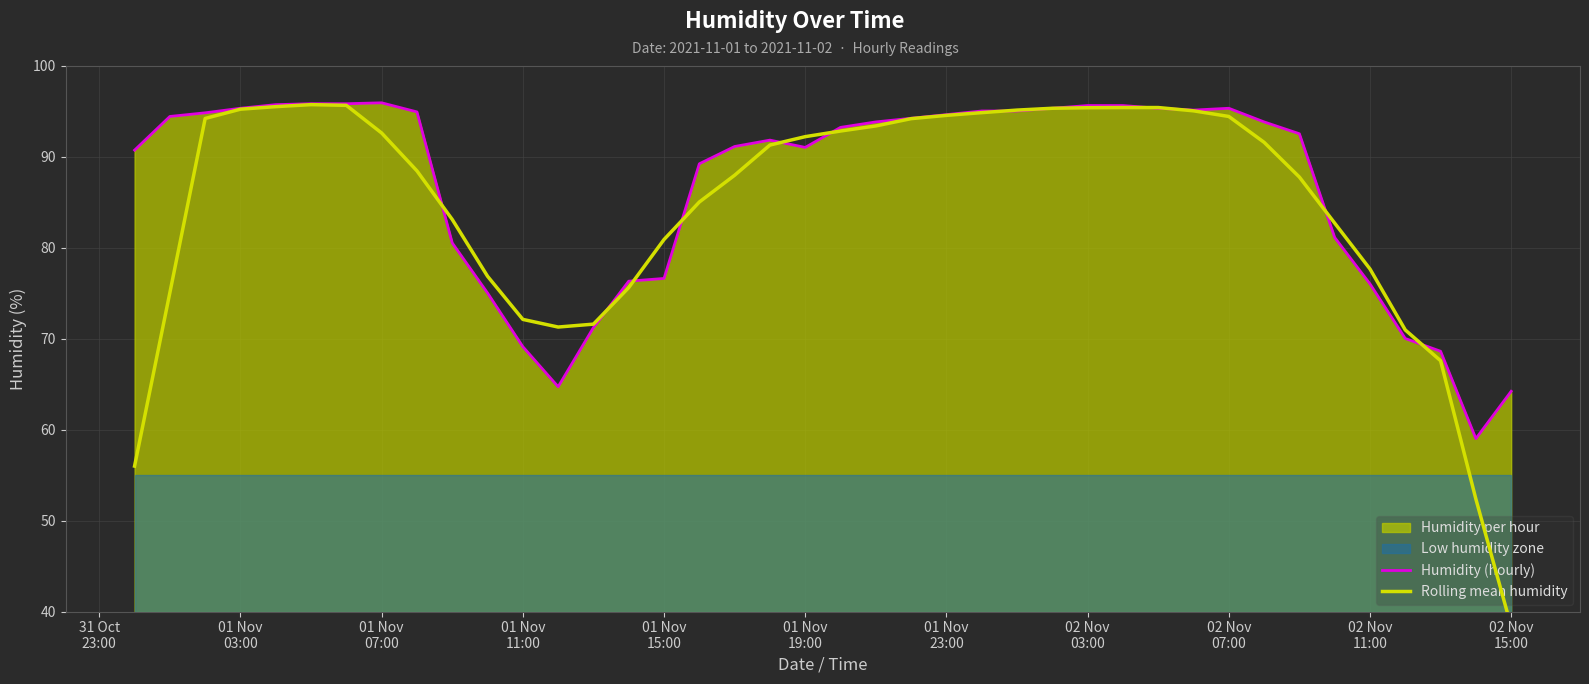

Which series ends up on top after the final intersection of Humidity (hourly) and Rolling mean humidity?

Humidity (hourly)